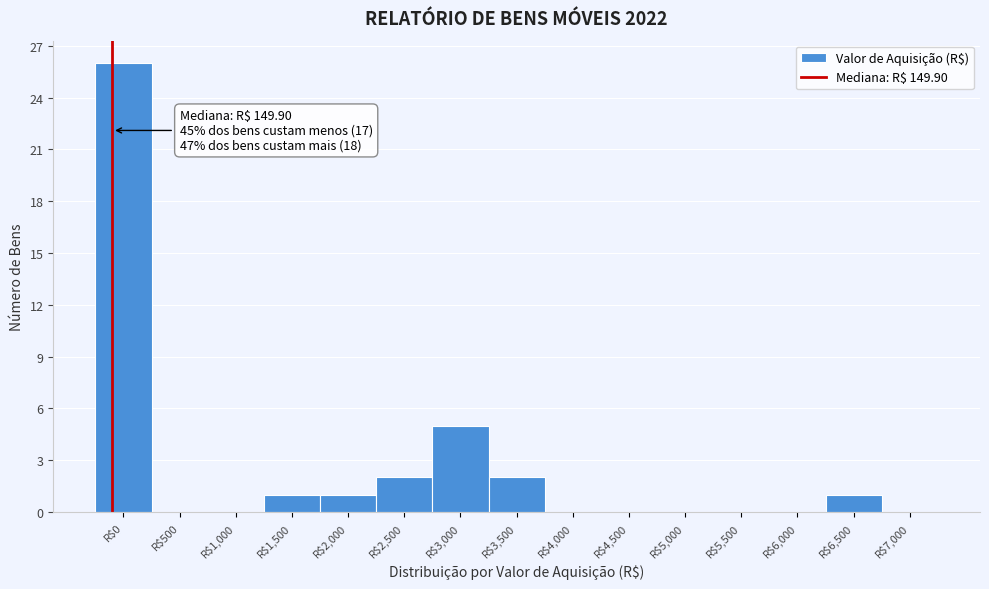

Which label corresponds to the largest value in the chart?

R$0